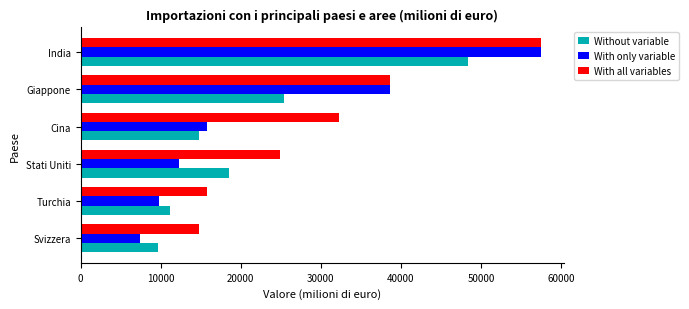

List the labels in order of Without variable value, smallest first.

Svizzera, Turchia, Cina, Stati Uniti, Giappone, India